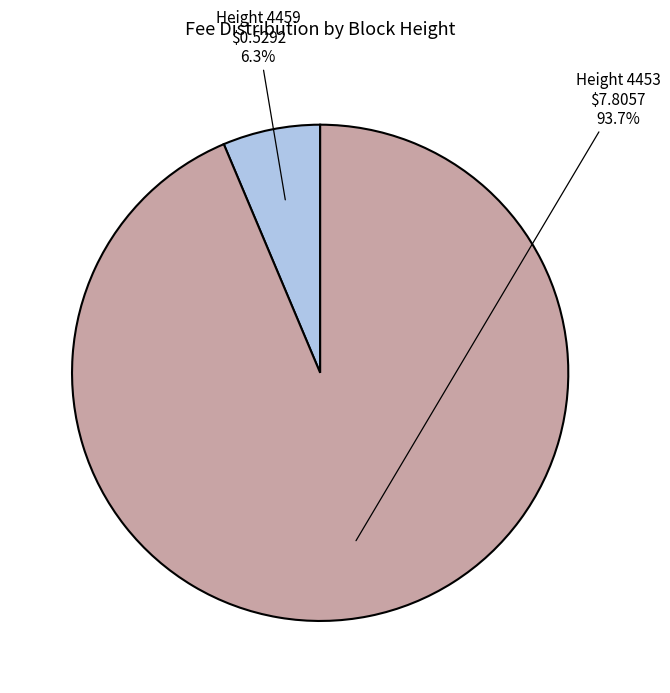

Does any single category account for the majority?

Yes